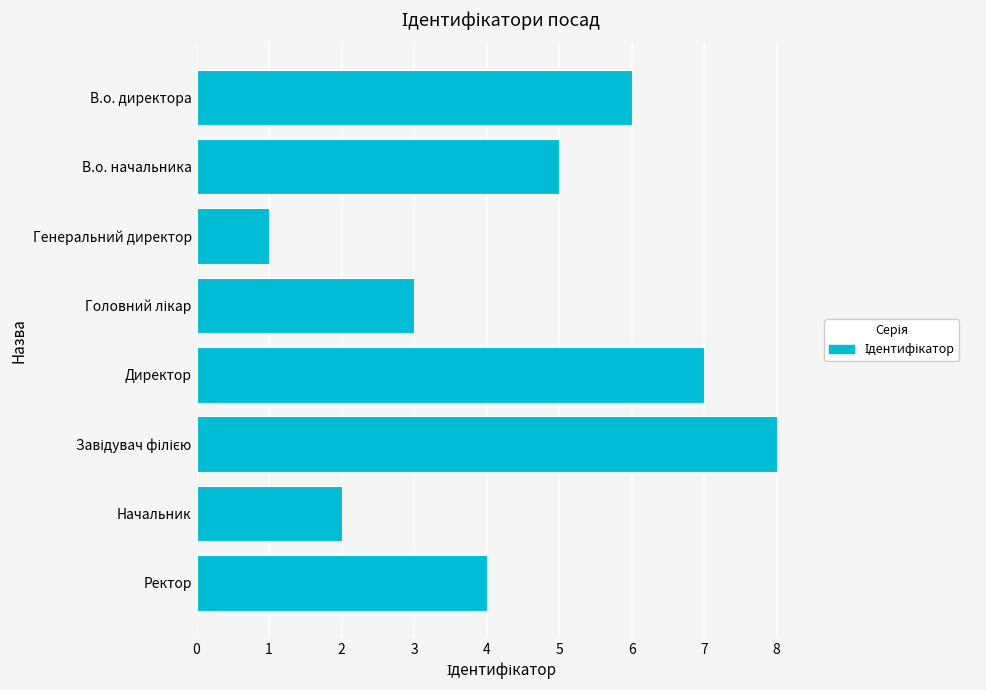

The chart shows a value of 6 at В.о. директора. True or false?

True